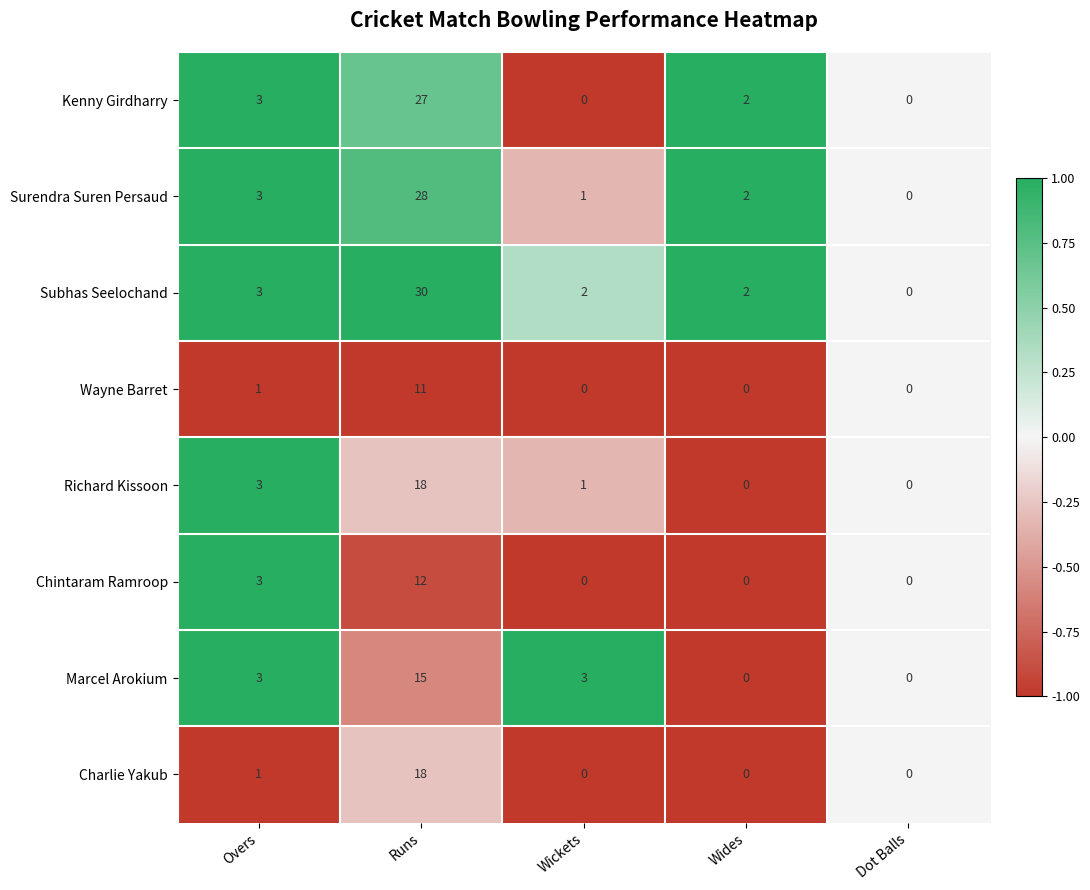

How many series are shown in this chart?

8